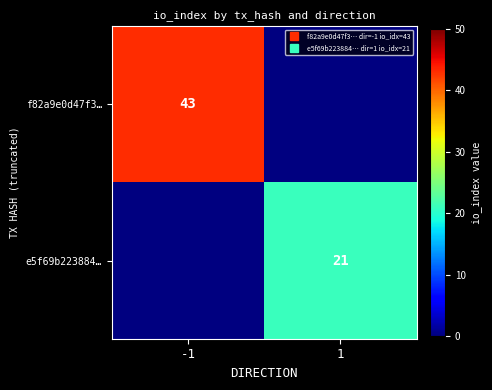

The value of f82a9e0d47f3… at -1 is 65.0. True or false?

False